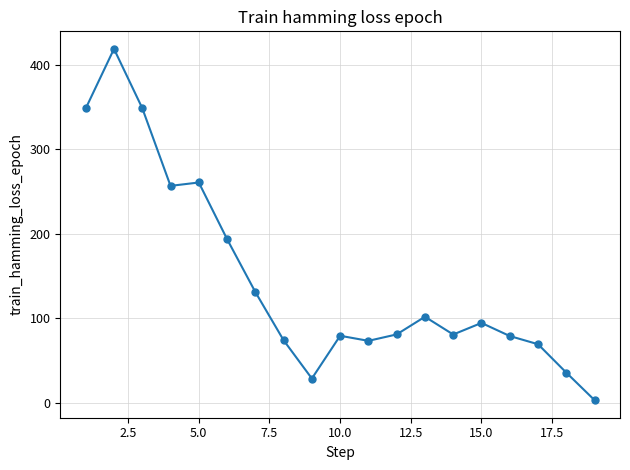

Is this an area chart (filled region under the line)?

No